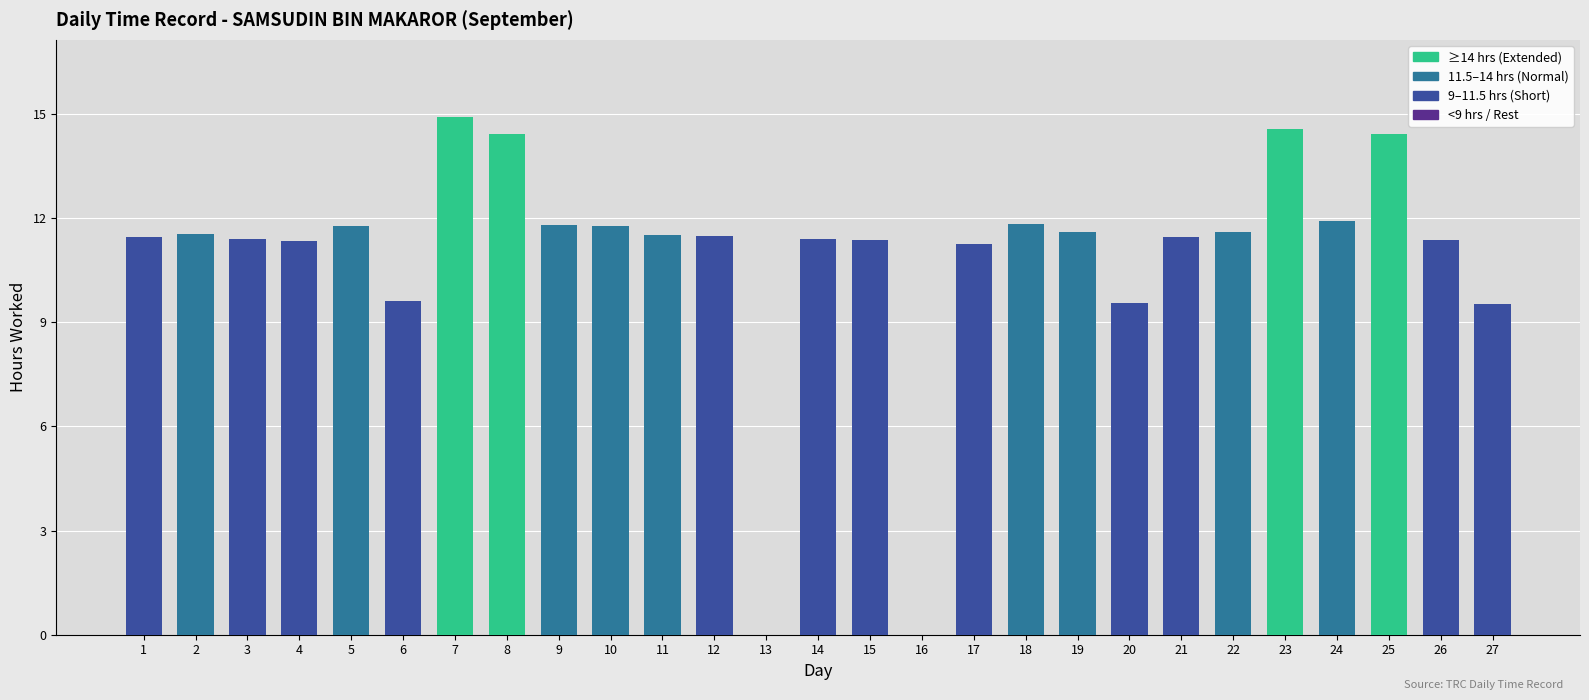

What is the maximum value shown in the chart?

14.9